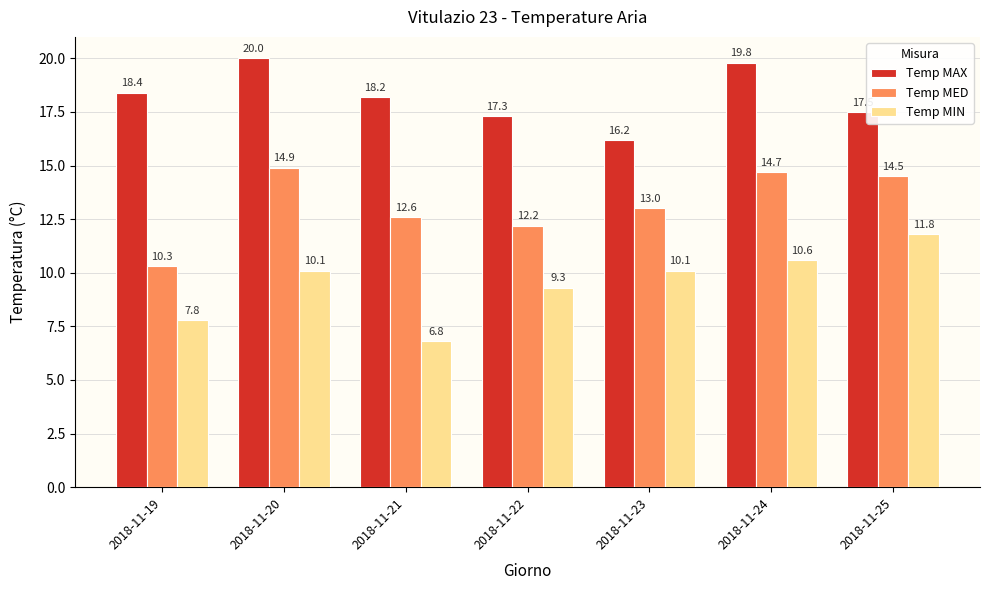

What is the highest value of the Temp MIN series?

11.8